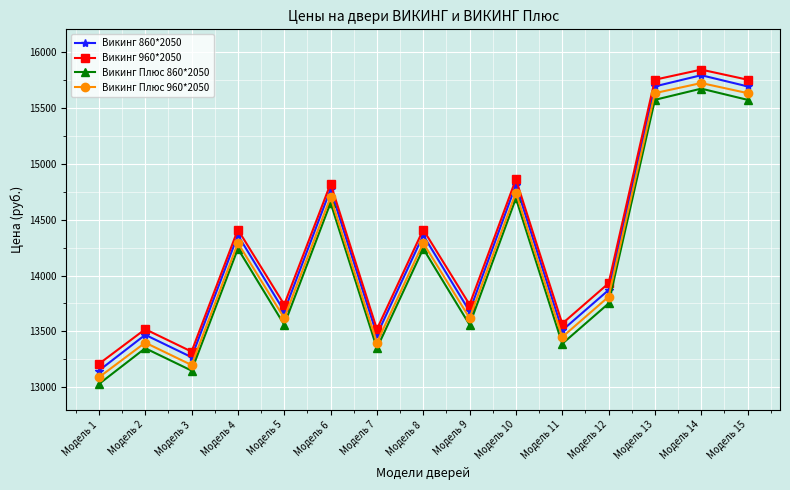

True or false: Викинг 960*2050 has a value of 14410 at Модель 8.

True